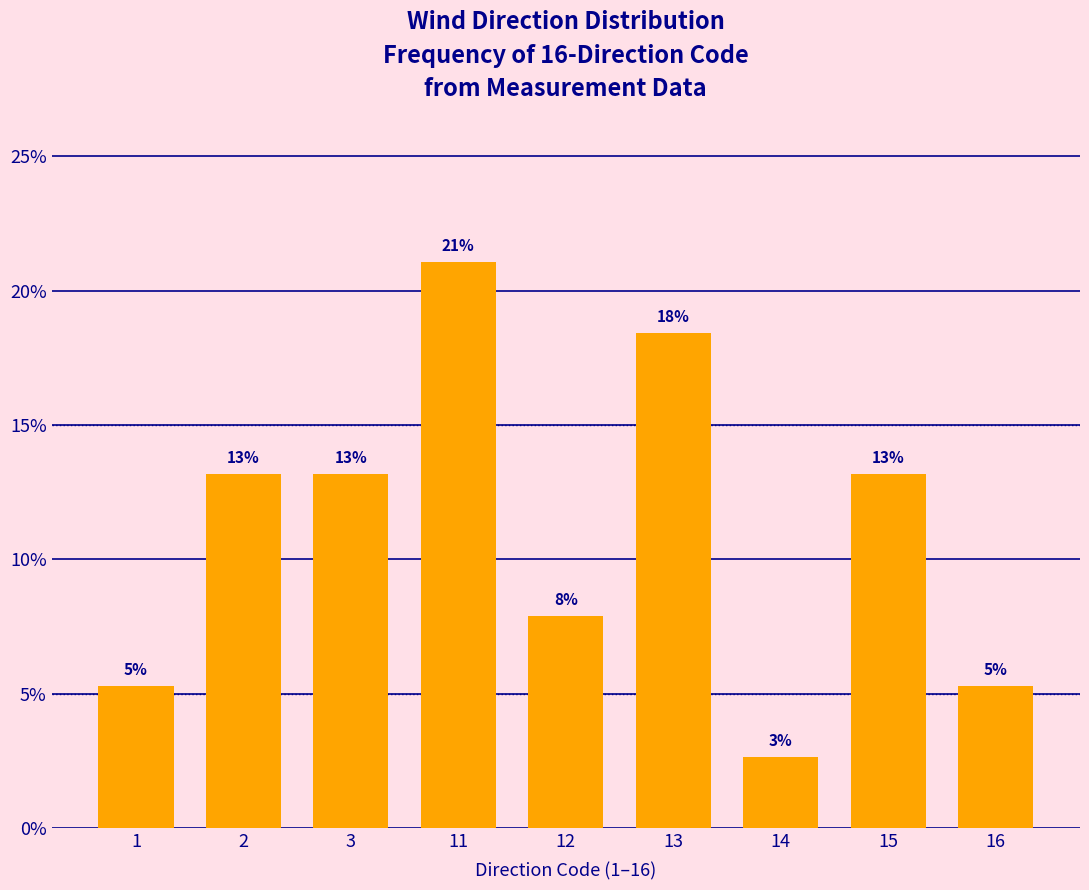

True or false: the data shows 2.0 at 1.

False